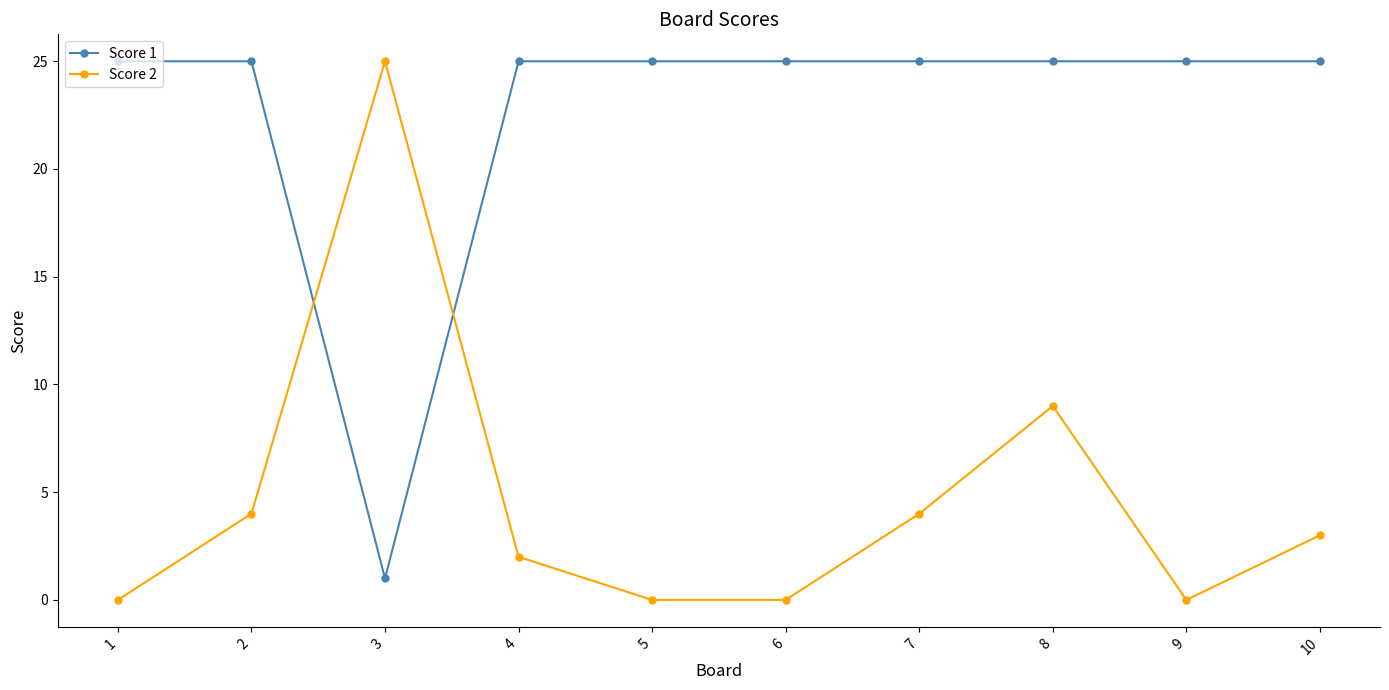

Which series ends up on top after the final intersection of Score 1 and Score 2?

Score 1